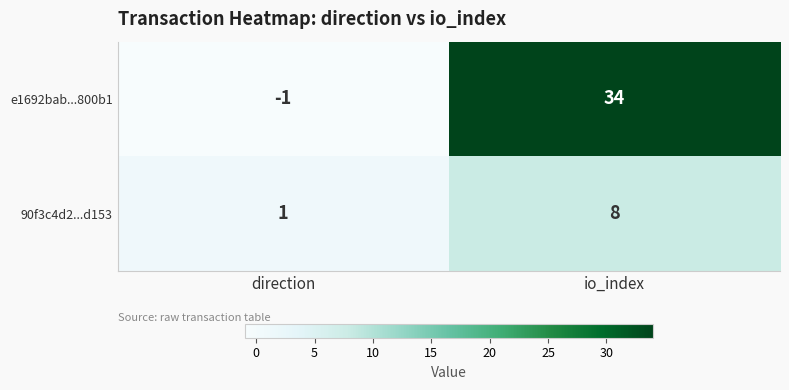

Count the number of data series in this chart.

2